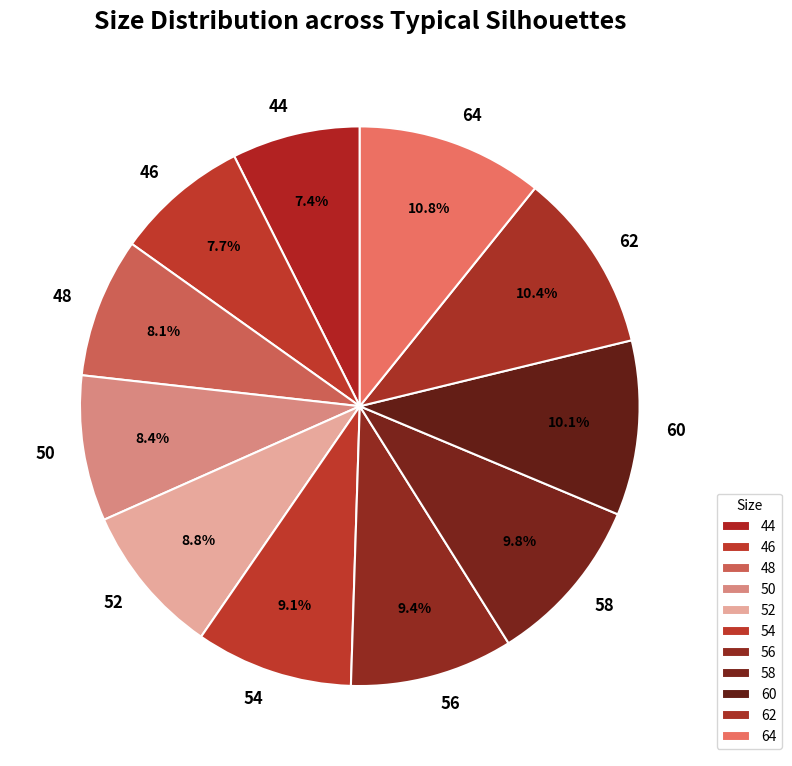

To the nearest percent, what is the difference between the largest and smallest slice percentages?

3%